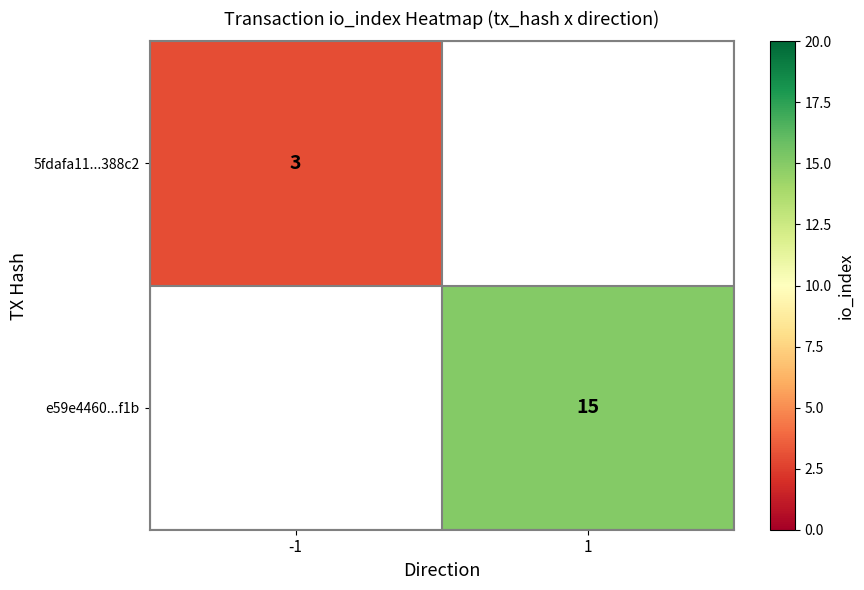

How many data points does each series have?

2